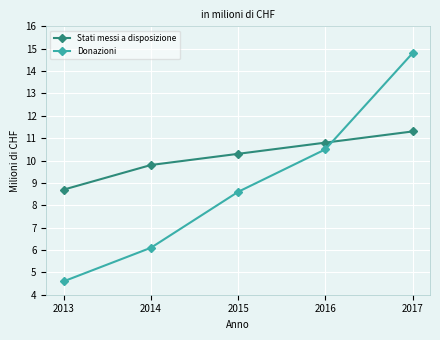

At which label does Stati messi a disposizione reach its peak?

2017